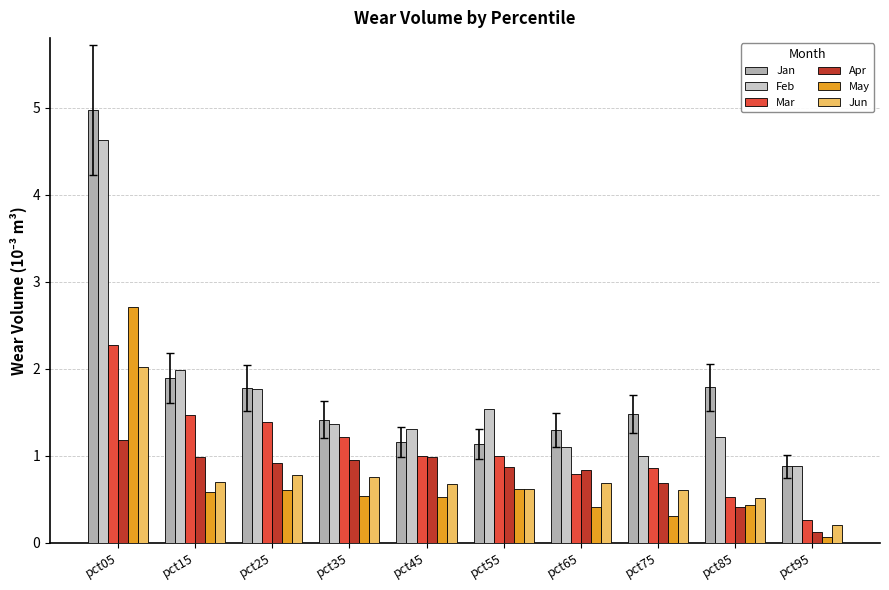

What is the value of the May bar at the 7th from the left?

0.4